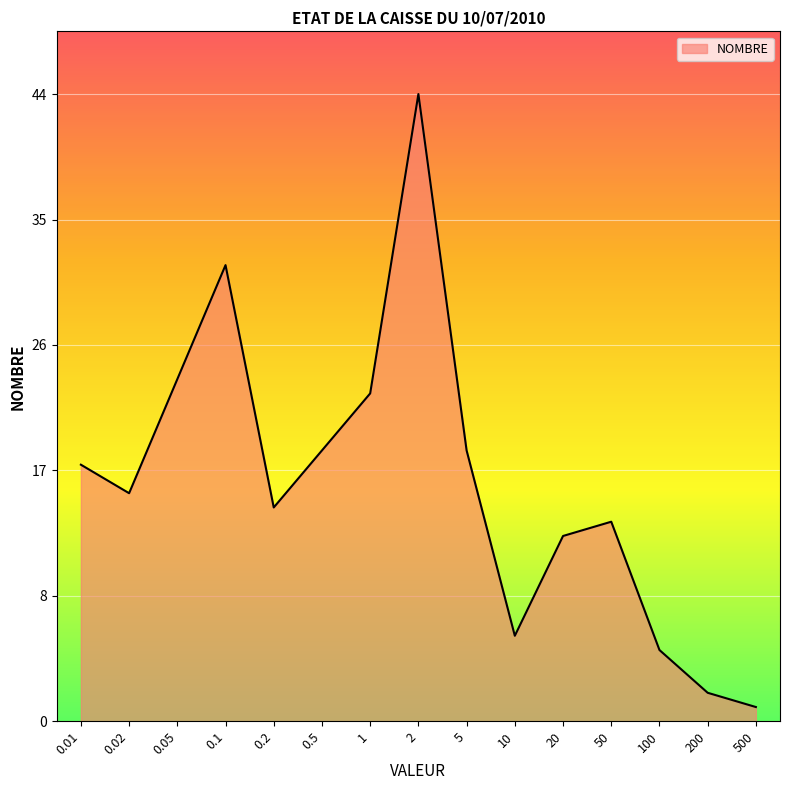

Does the chart display data point markers on the line(s)?

No